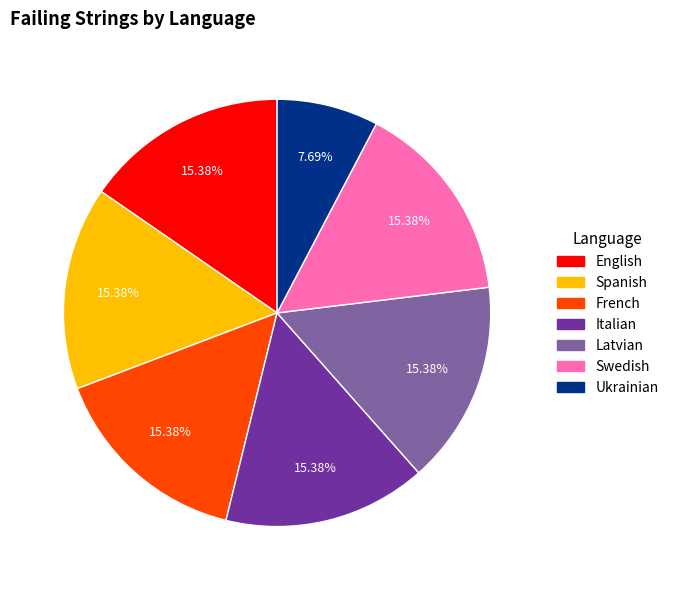

To the nearest percent, what is the difference between the largest and smallest slice percentages?

8%